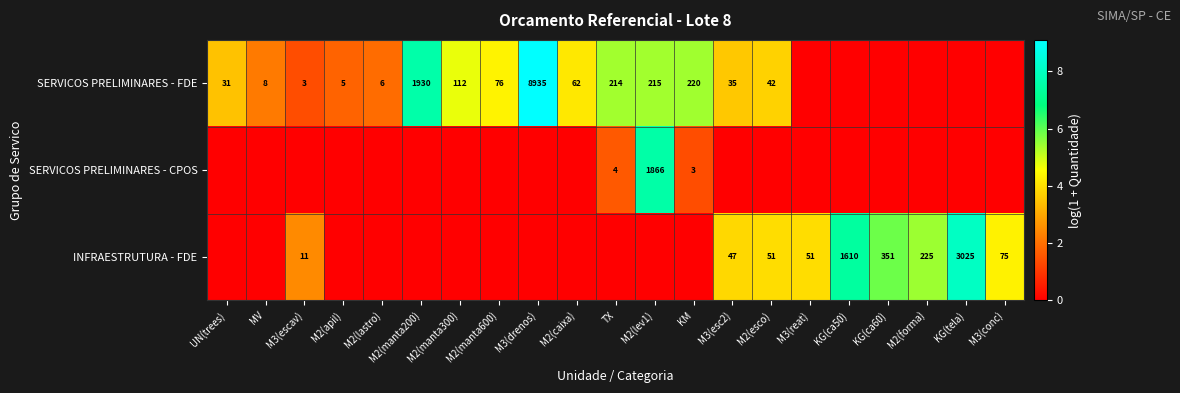

The value of SERVICOS PRELIMINARES - FDE at TX is 214. True or false?

True